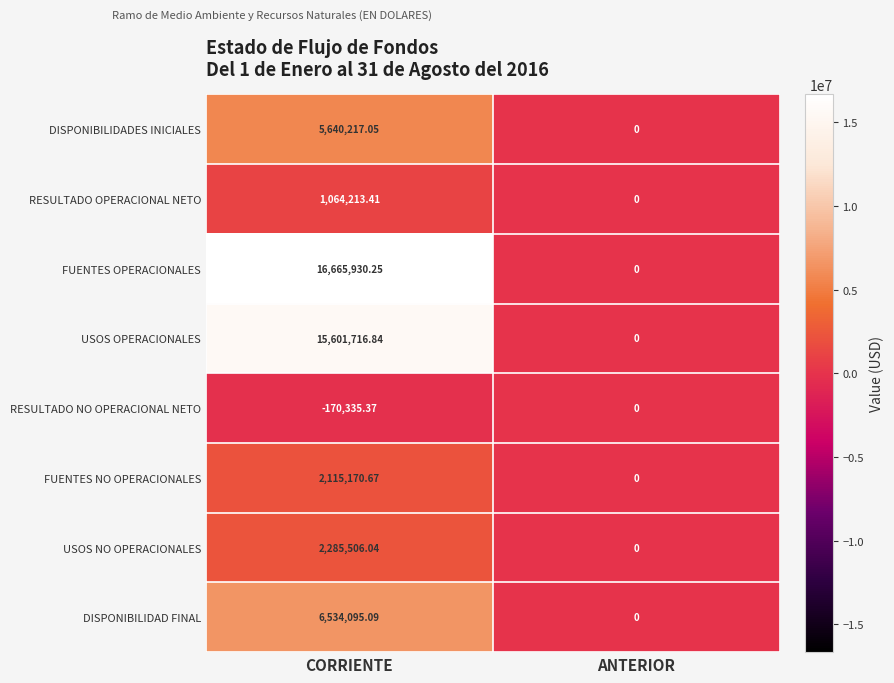

How many values in the FUENTES NO OPERACIONALES series are below 2115170?

1